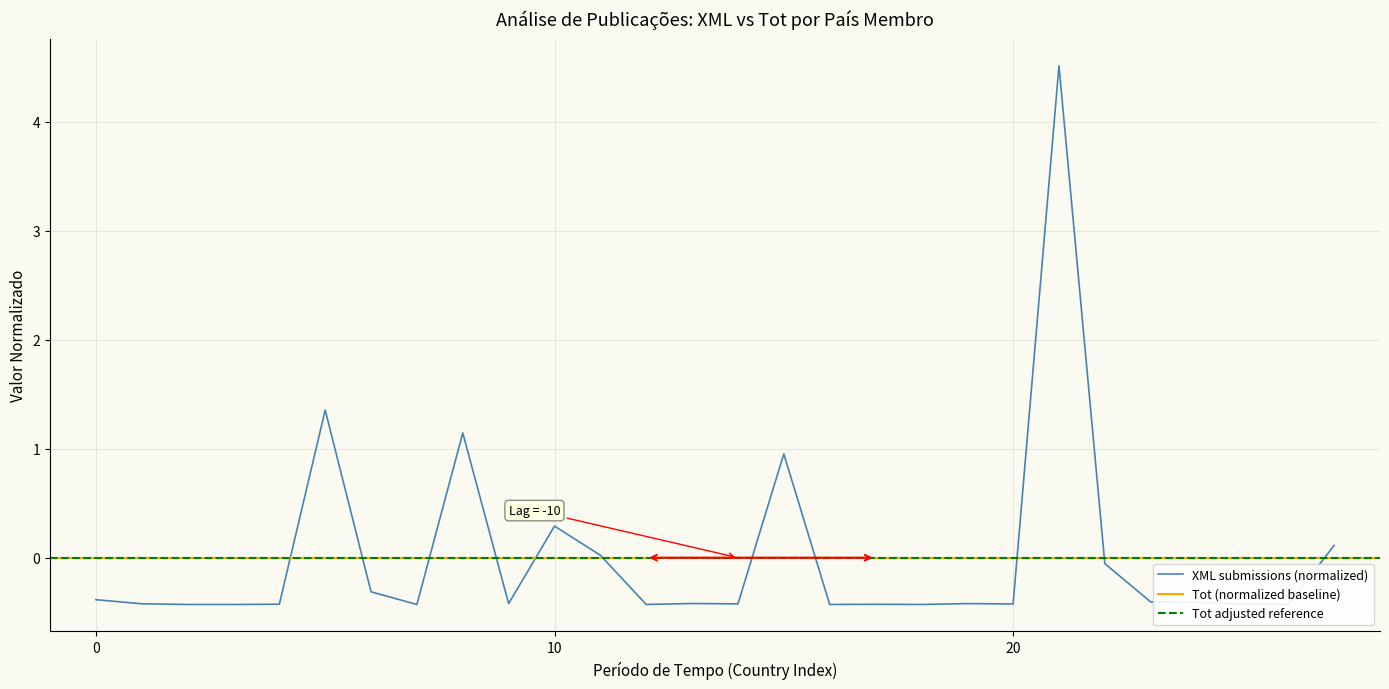

What is the difference between the maximum and minimum values?

4.9